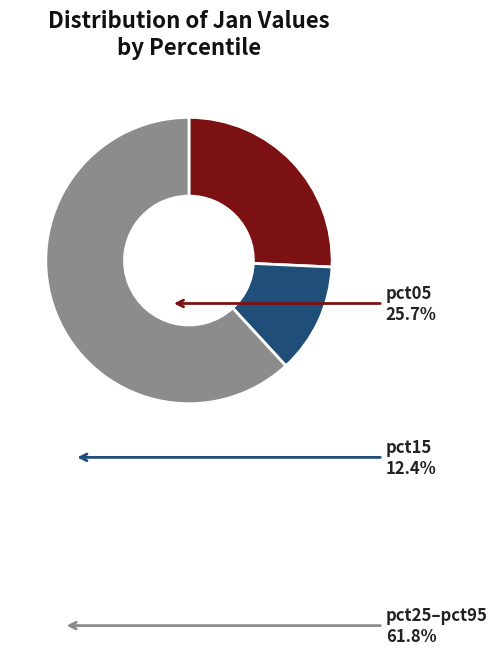

Which slice is the largest?

pct25–pct95